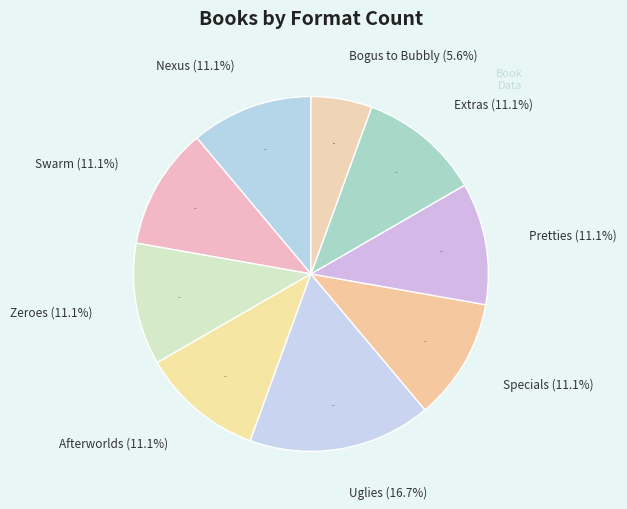

Rank the categories by value from lowest to highest.

Bogus to Bubbly, Nexus, Swarm, Zeroes, Afterworlds, Specials, Pretties, Extras, Uglies